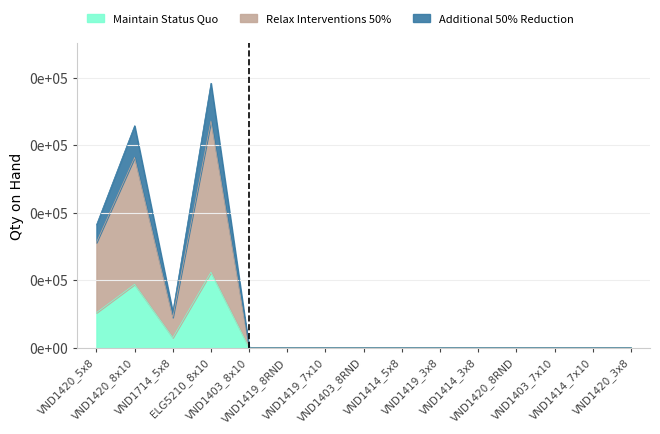

The value of Additional 50% Reduction at VND1419_8RND is 0. True or false?

True